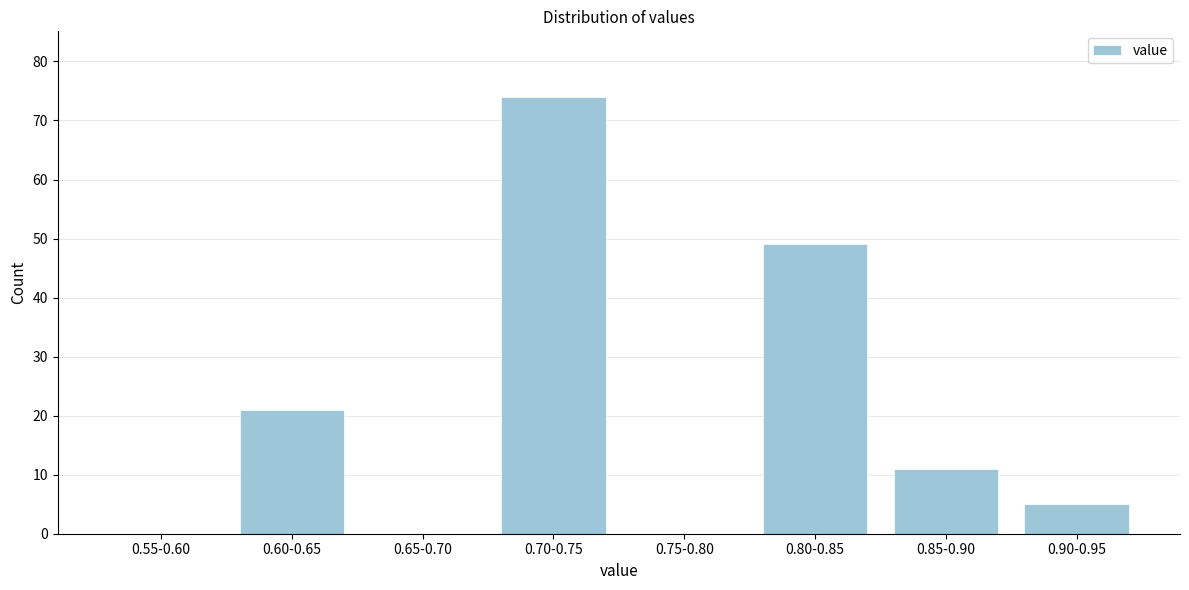

Reading left to right, transcribe all the data shown in this chart.

0.55-0.60=0	0.60-0.65=21	0.65-0.70=0	0.70-0.75=74	0.75-0.80=0	0.80-0.85=49	0.85-0.90=11	0.90-0.95=5